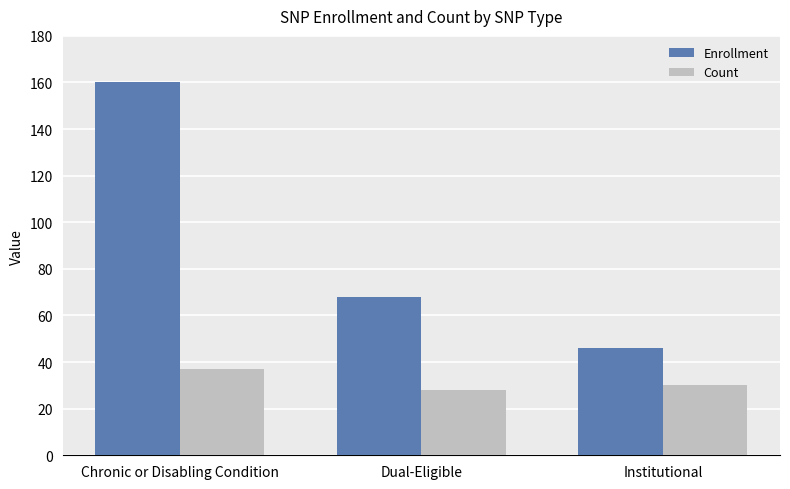

What is the highest value of the Count series?

37